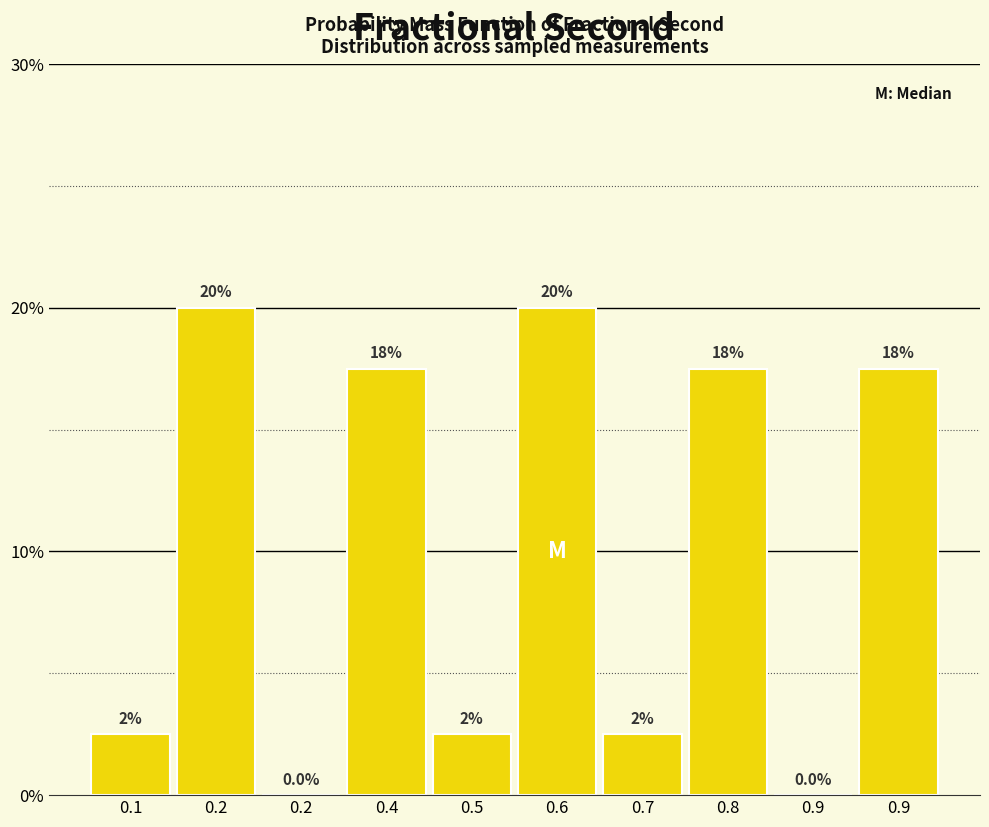

Are the bars horizontal?

No